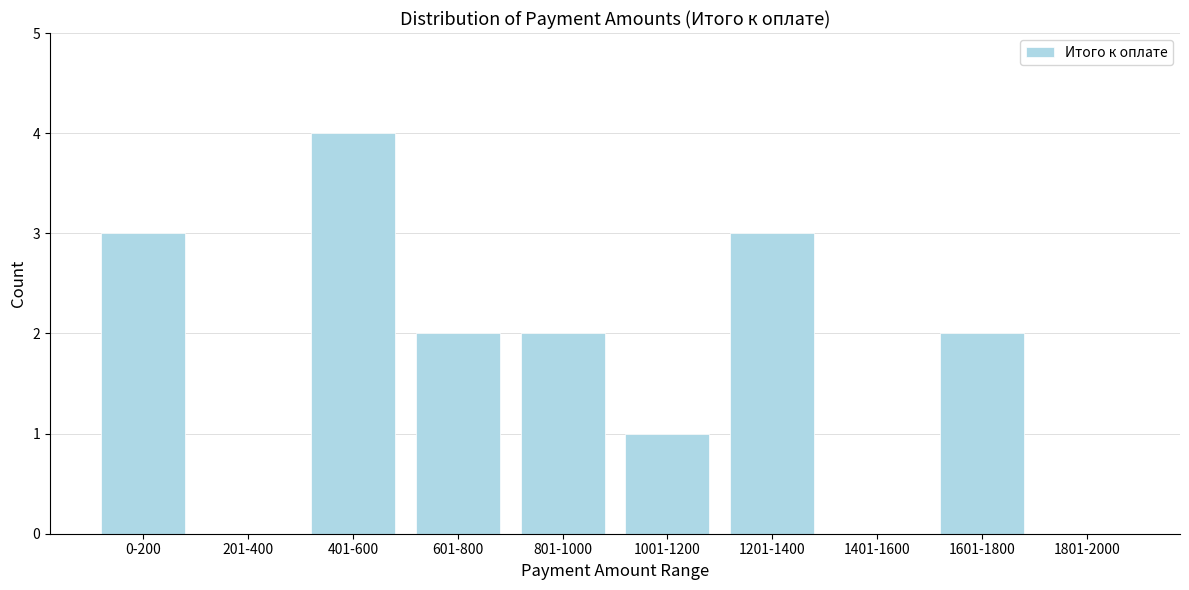

Reading right to left, transcribe all the data shown in this chart.

1801-2000=0	1601-1800=2	1401-1600=0	1201-1400=3	1001-1200=1	801-1000=2	601-800=2	401-600=4	201-400=0	0-200=3